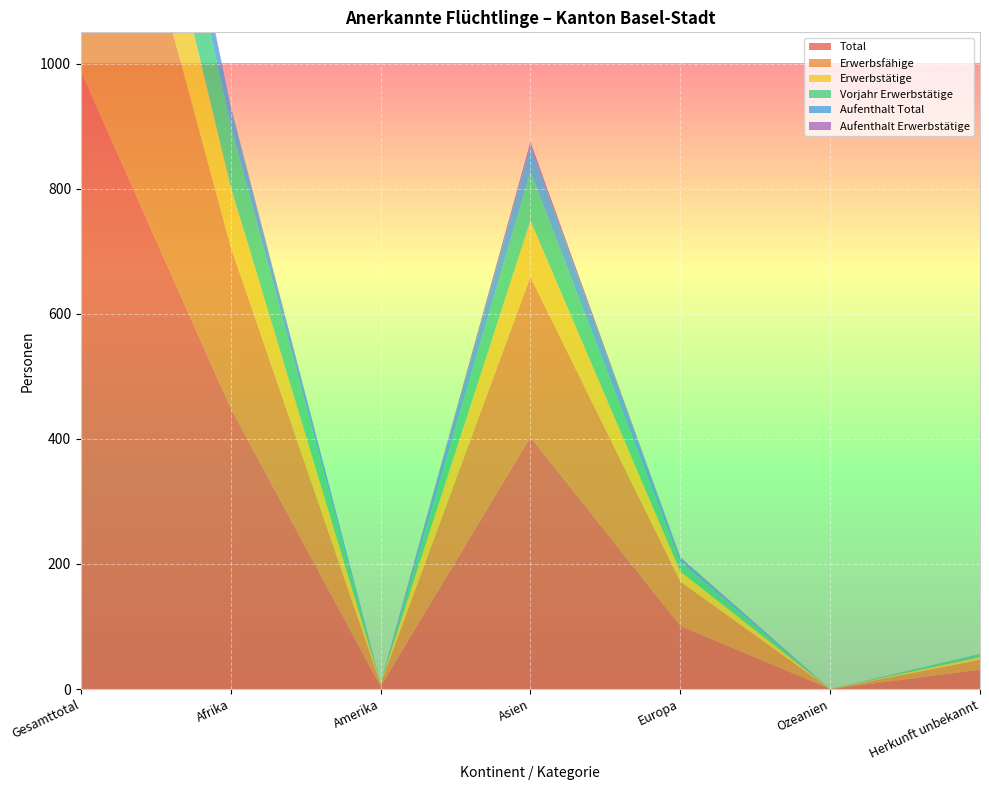

Reading left to right, list all the values displayed in this chart.

Total: Gesamttotal=988	Afrika=449	Amerika=4	Asien=403	Europa=101	Ozeanien=0	Herkunft unbekannt=31
Erwerbsfähige: Gesamttotal=605	Afrika=258	Amerika=4	Asien=256	Europa=71	Ozeanien=0	Herkunft unbekannt=16
Erwerbstätige: Gesamttotal=207	Afrika=96	Amerika=1	Asien=90	Europa=16	Ozeanien=0	Herkunft unbekannt=4
Vorjahr Erwerbstätige: Gesamttotal=196	Afrika=98	Amerika=0	Asien=78	Europa=16	Ozeanien=0	Herkunft unbekannt=4
Aufenthalt Total: Gesamttotal=76	Afrika=29	Amerika=0	Asien=40	Europa=6	Ozeanien=0	Herkunft unbekannt=1
Aufenthalt Erwerbstätige: Gesamttotal=11	Afrika=2	Amerika=0	Asien=8	Europa=1	Ozeanien=0	Herkunft unbekannt=0